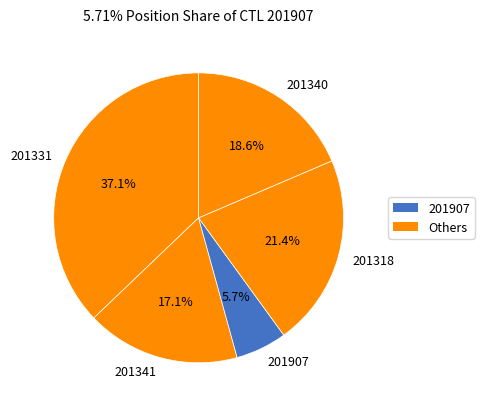

What portion of the pie excludes 201340?

81.4%